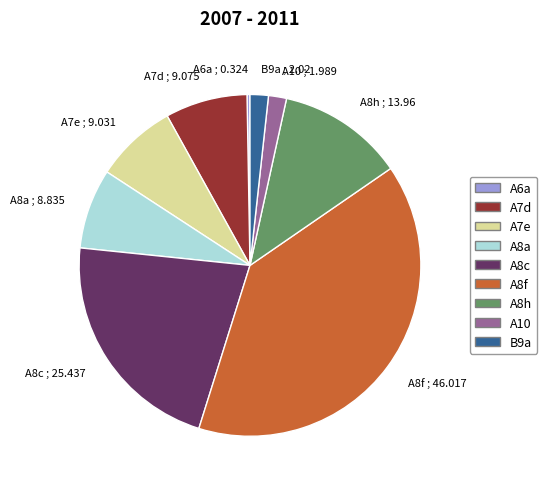

What is the ratio of the value at B9a to the value at A7d?

0.2